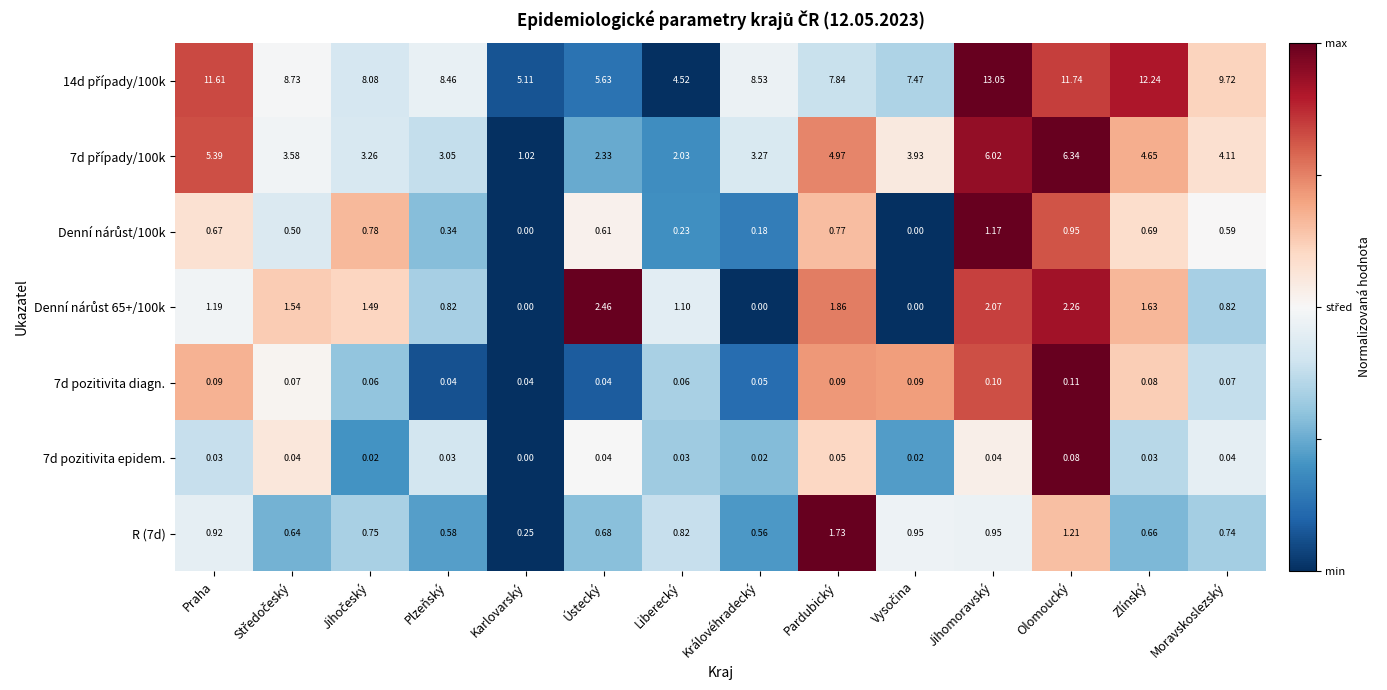

How many categories are shown in the chart?

14